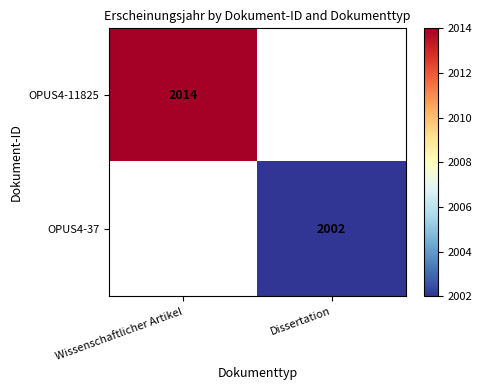

Rank the series by their average value, from highest to lowest.

OPUS4-11825, OPUS4-37